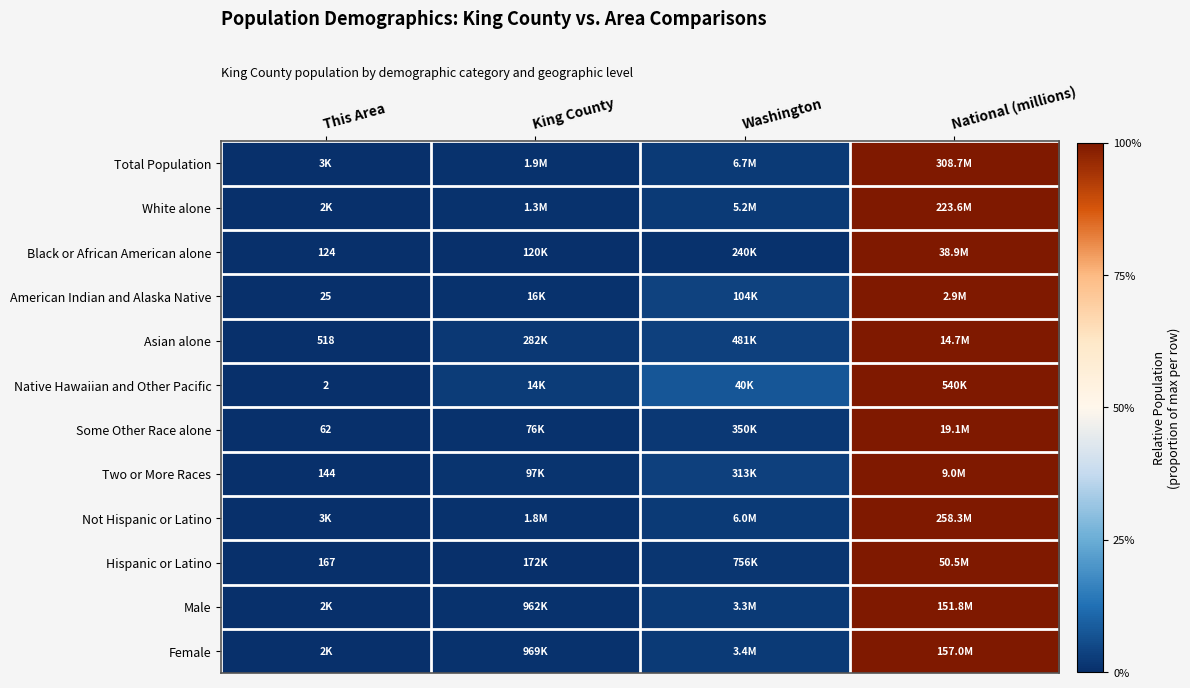

The Two or More Races series shows 1.0 at National (millions). True or false?

True